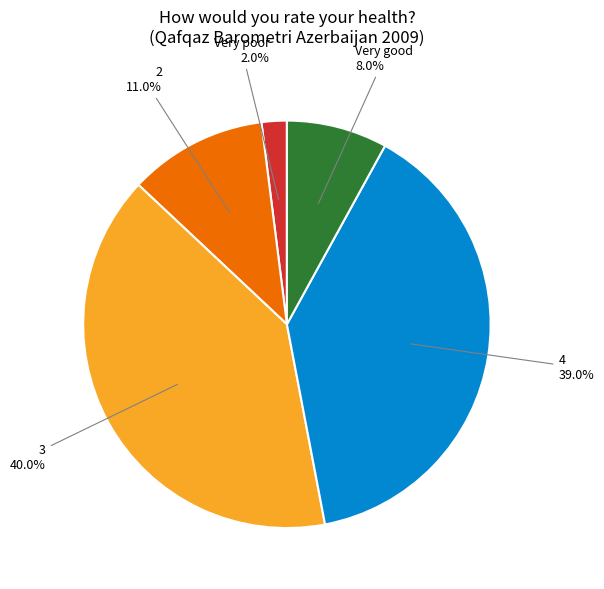

To the nearest percent, what is the difference between the 3 and Very good slice percentages?

32%